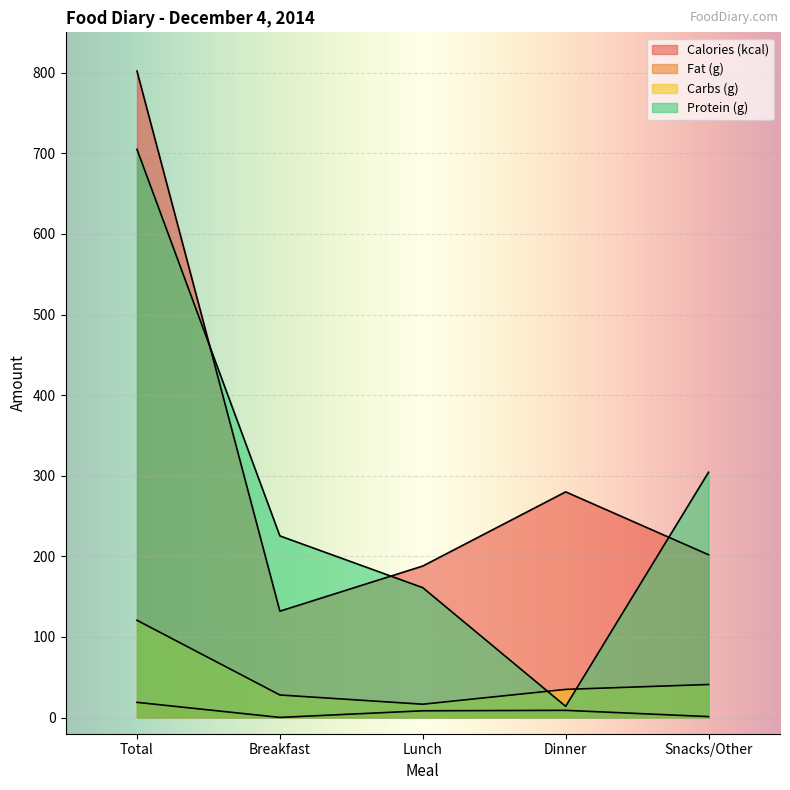

List the labels in order of Carbs (g) value, smallest first.

Lunch, Breakfast, Dinner, Snacks/Other, Total